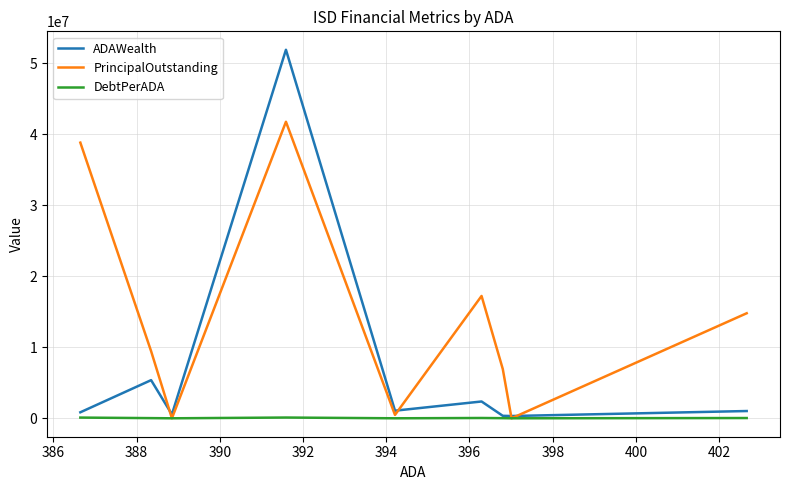

List the series in order of their peak value, highest first.

ADAWealth, PrincipalOutstanding, DebtPerADA